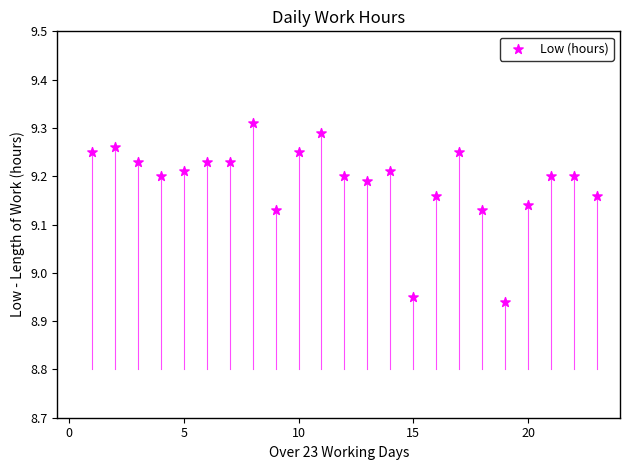

What is the range of Y values (max minus min)?

0.4